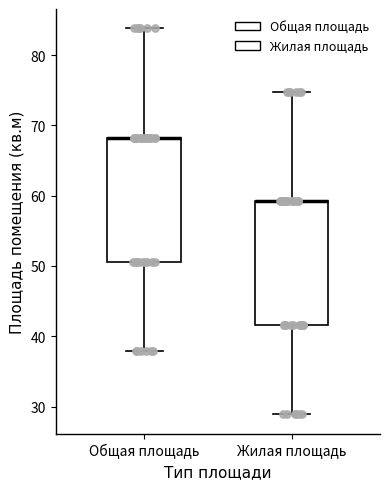

Reading left to right, read every box against the y-axis: the position of its median line, the range the box covers, and the ends of its whiskers. The values are not printed on the chart, so give them approximately, as read against the axis.

Общая площадь: median 68 (drawn on the box's upper edge), box 51 to 68, whiskers 38 to 84
Жилая площадь: median 59 (drawn on the box's upper edge), box 42 to 59, whiskers 29 to 75